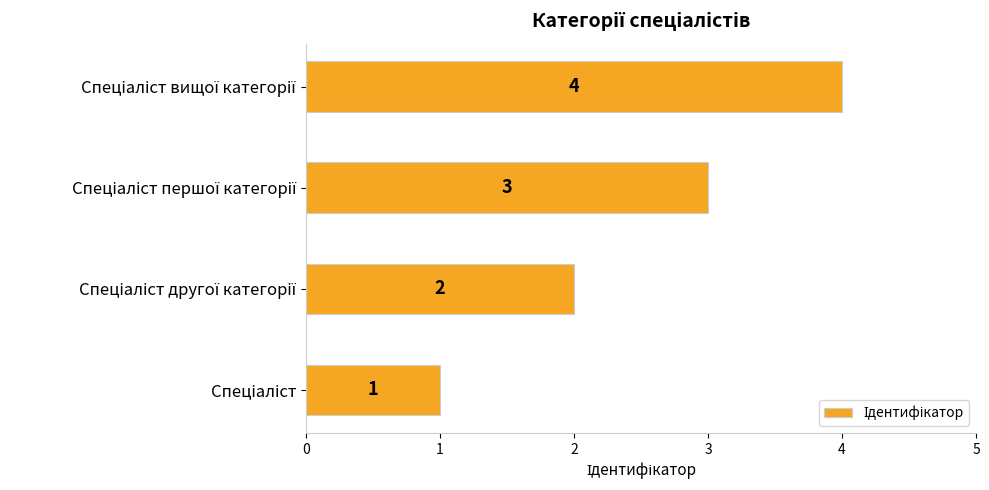

What is the greatest value displayed?

4